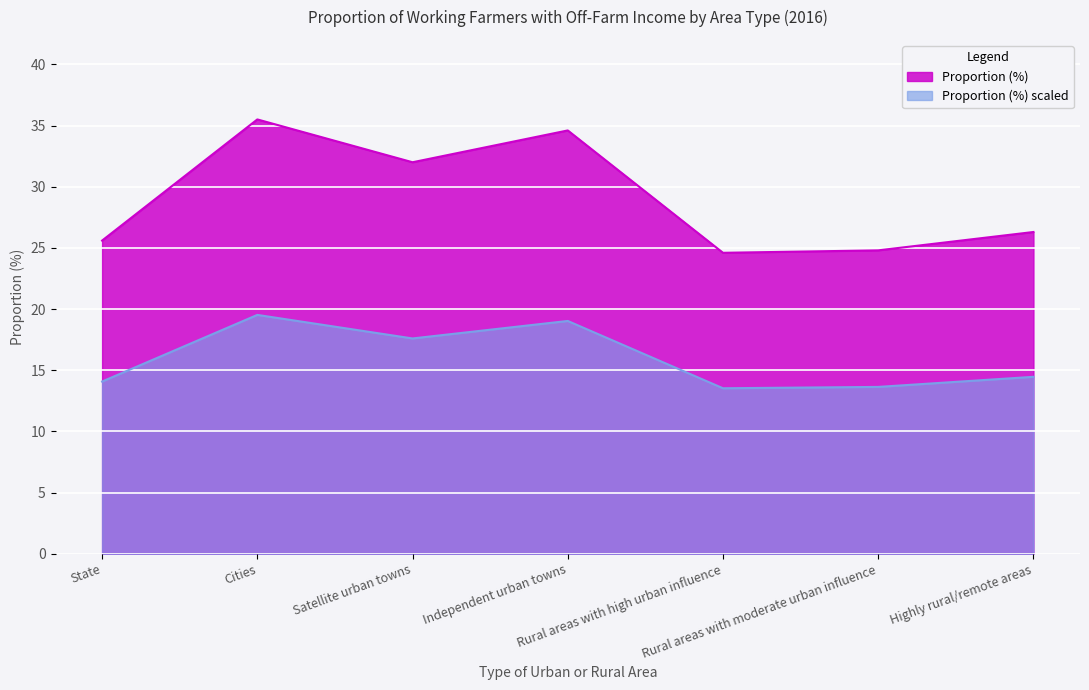

Rank the categories by value from highest to lowest.

Cities, Independent urban towns, Satellite urban towns, Highly rural/remote areas, State, Rural areas with moderate urban influence, Rural areas with high urban influence